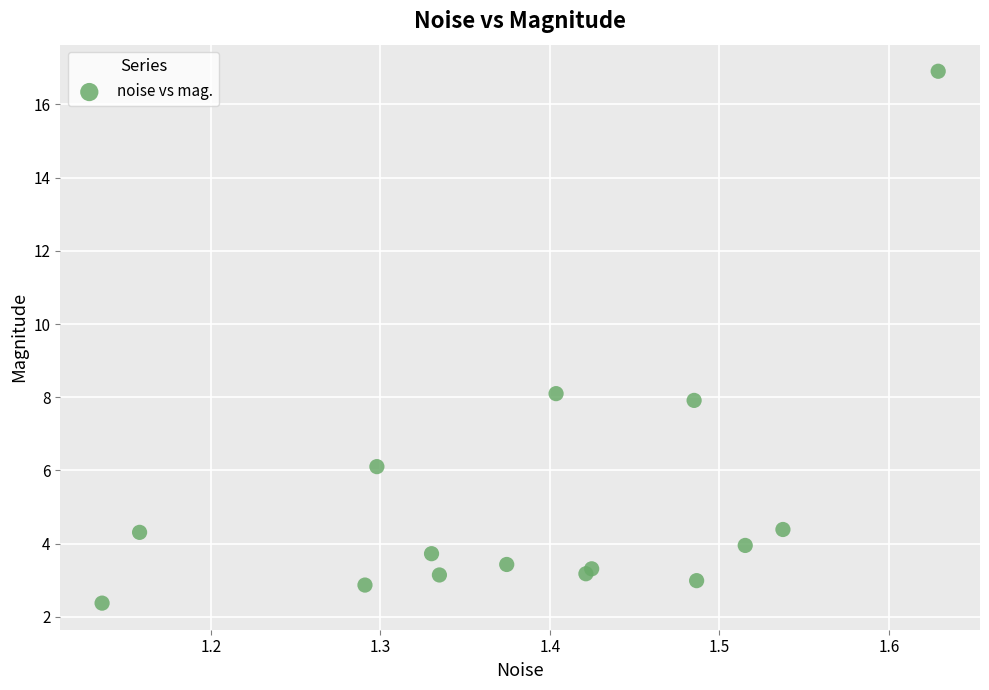

What Y value in the scatter plot is closest to 9?

8.1